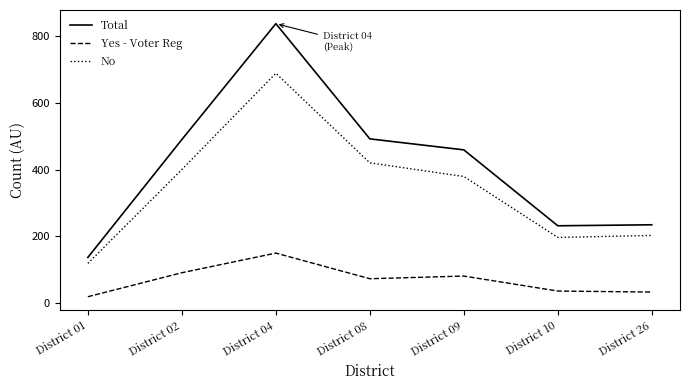

Which series has the largest range (max minus min)?

Total